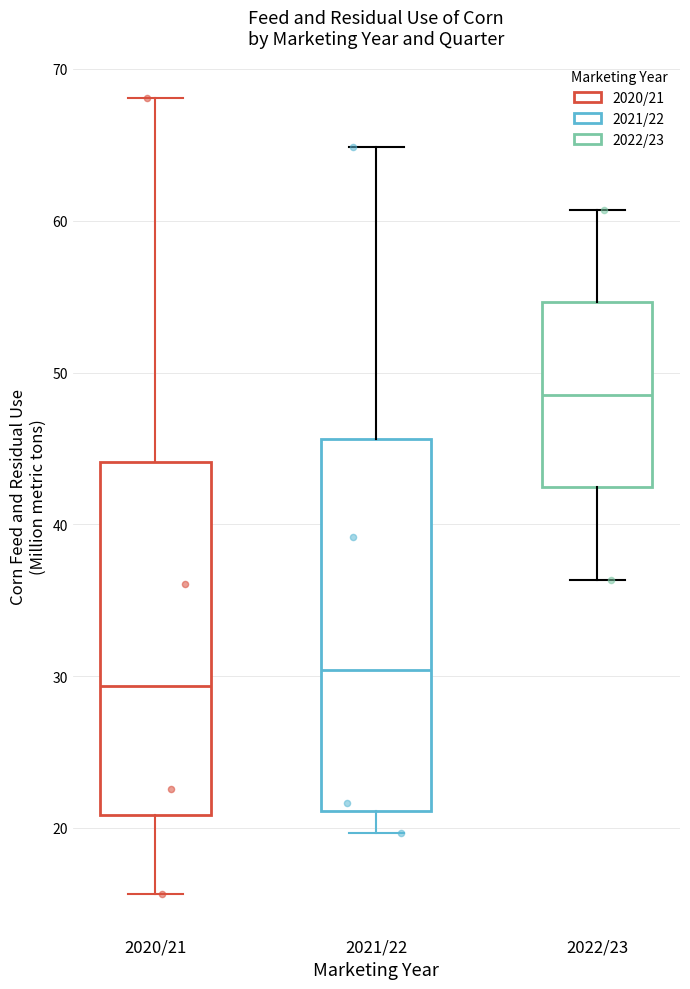

Comparing the boxes themselves (not the whiskers), which one is the tallest?

2021/22